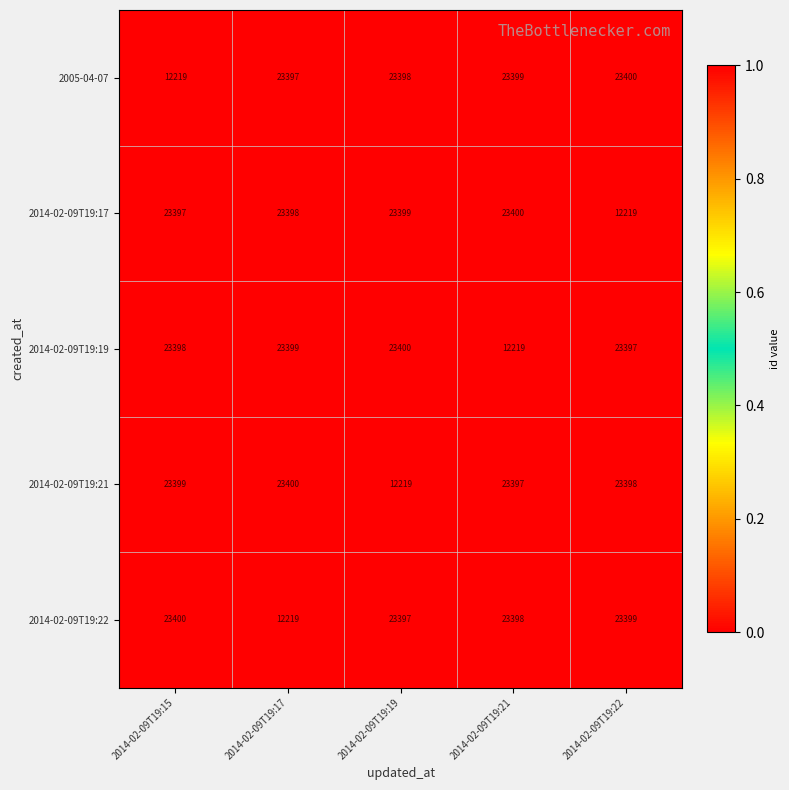

How many data points in 2014-02-09T19:19 are less than 23398?

2